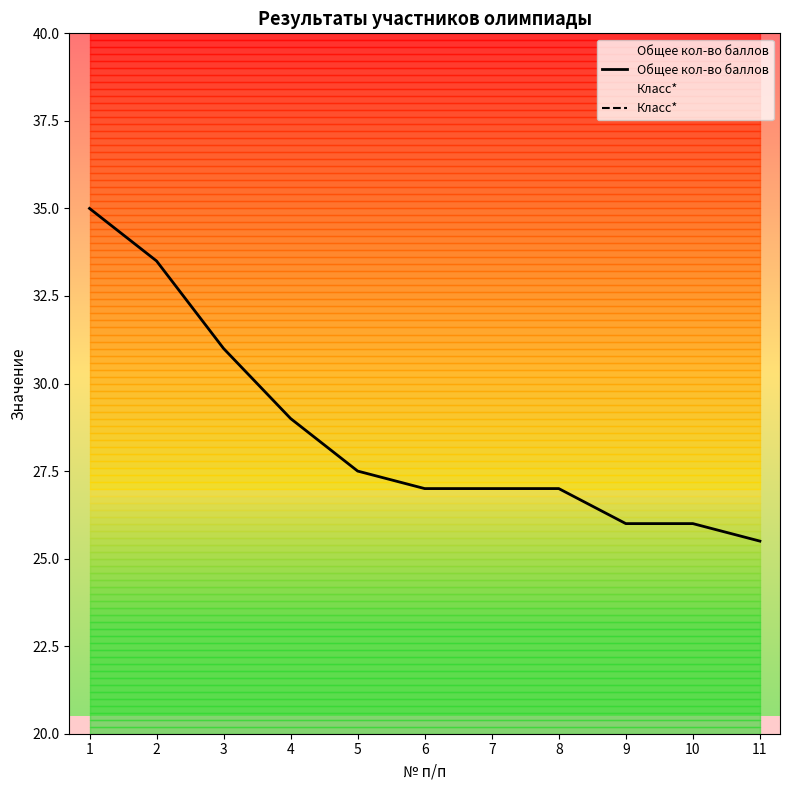

What are all the series names shown in the legend?

Общее кол-во баллов, Класс*